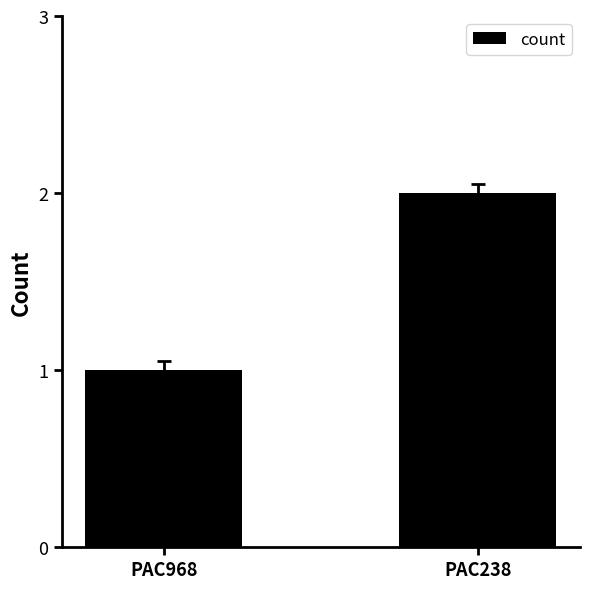

List the labels in order of value, largest first.

PAC238, PAC968